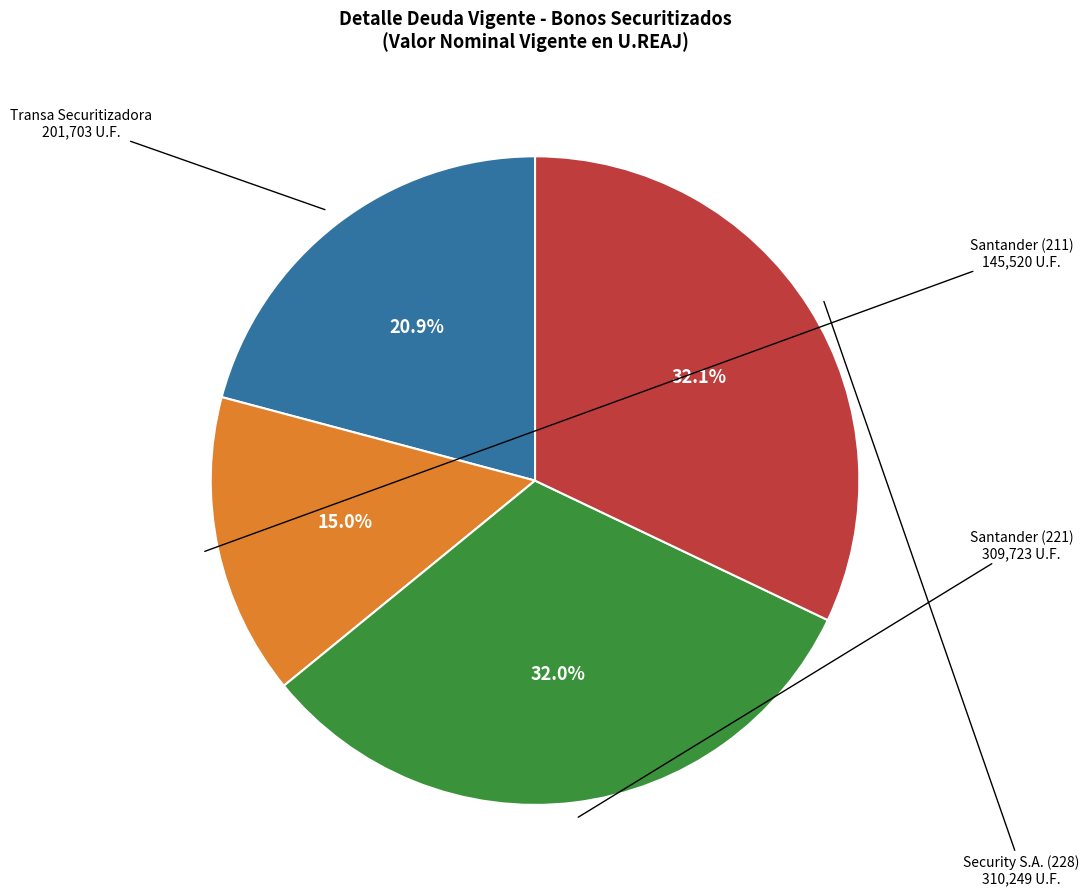

Does any single category account for the majority?

No